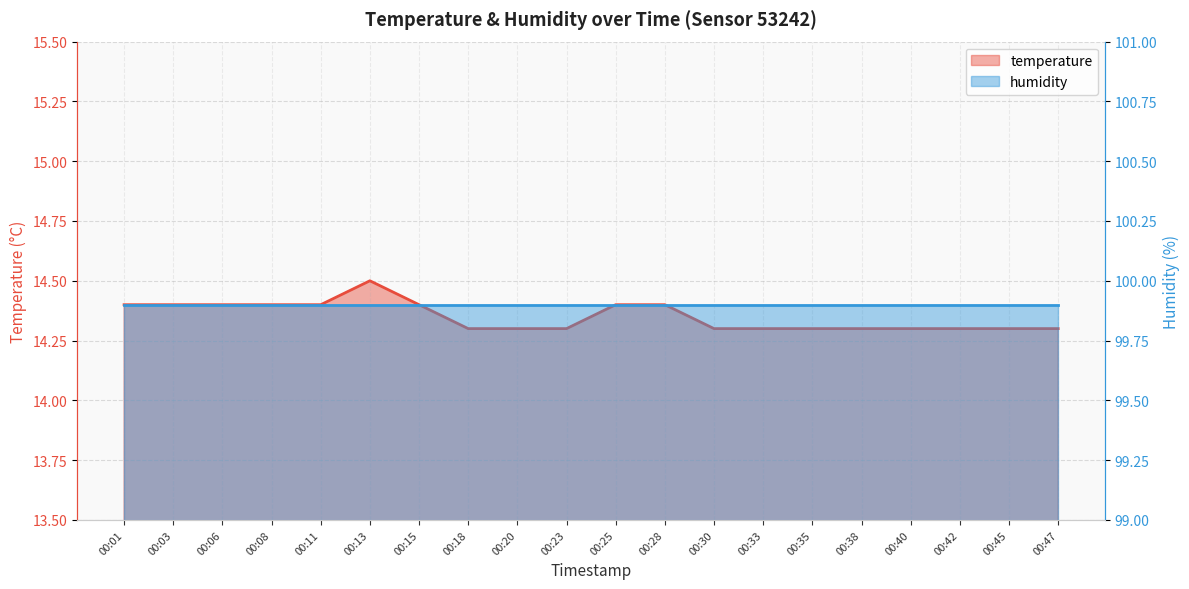

Where is the first local maximum?

00:13